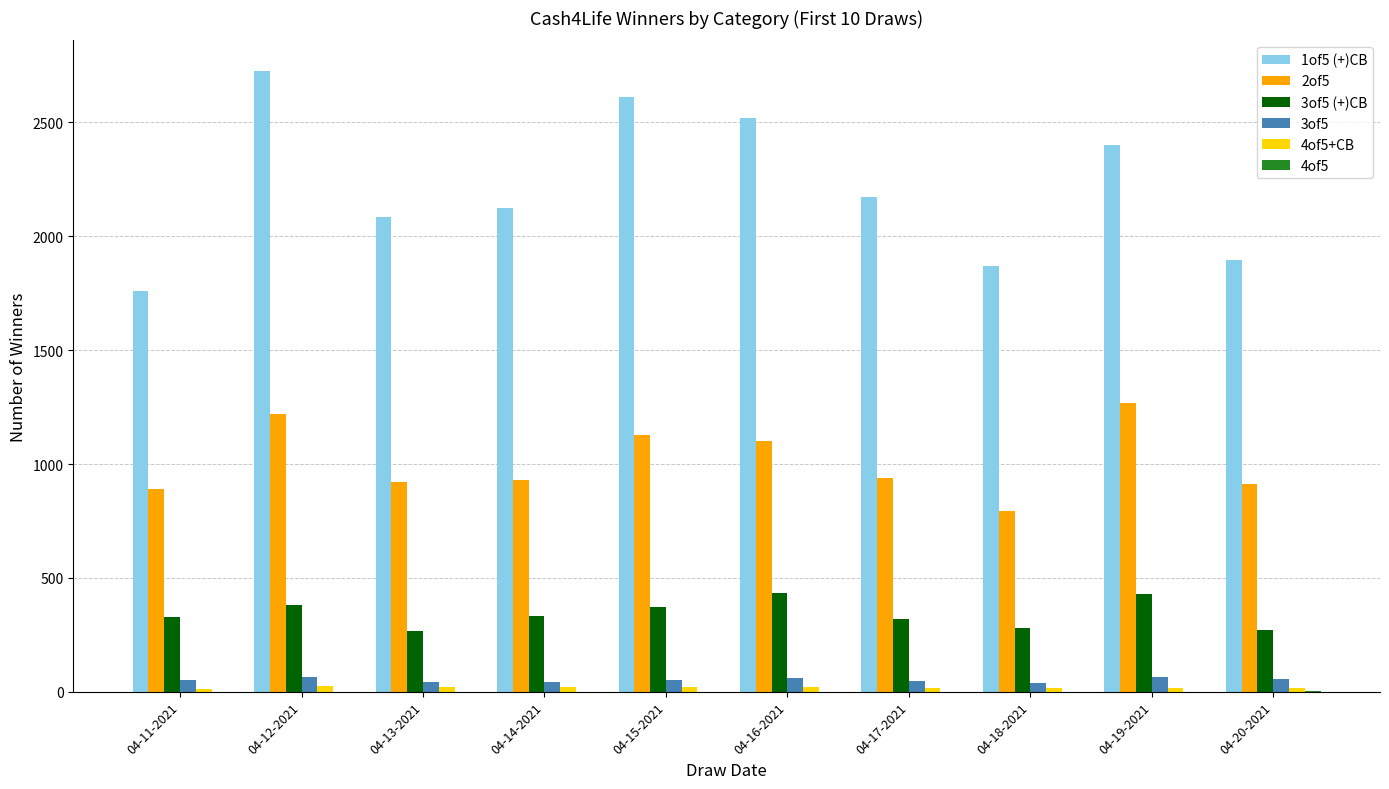

Is it true that 1of5 (+)CB equals 2724 at 04-12-2021?

True